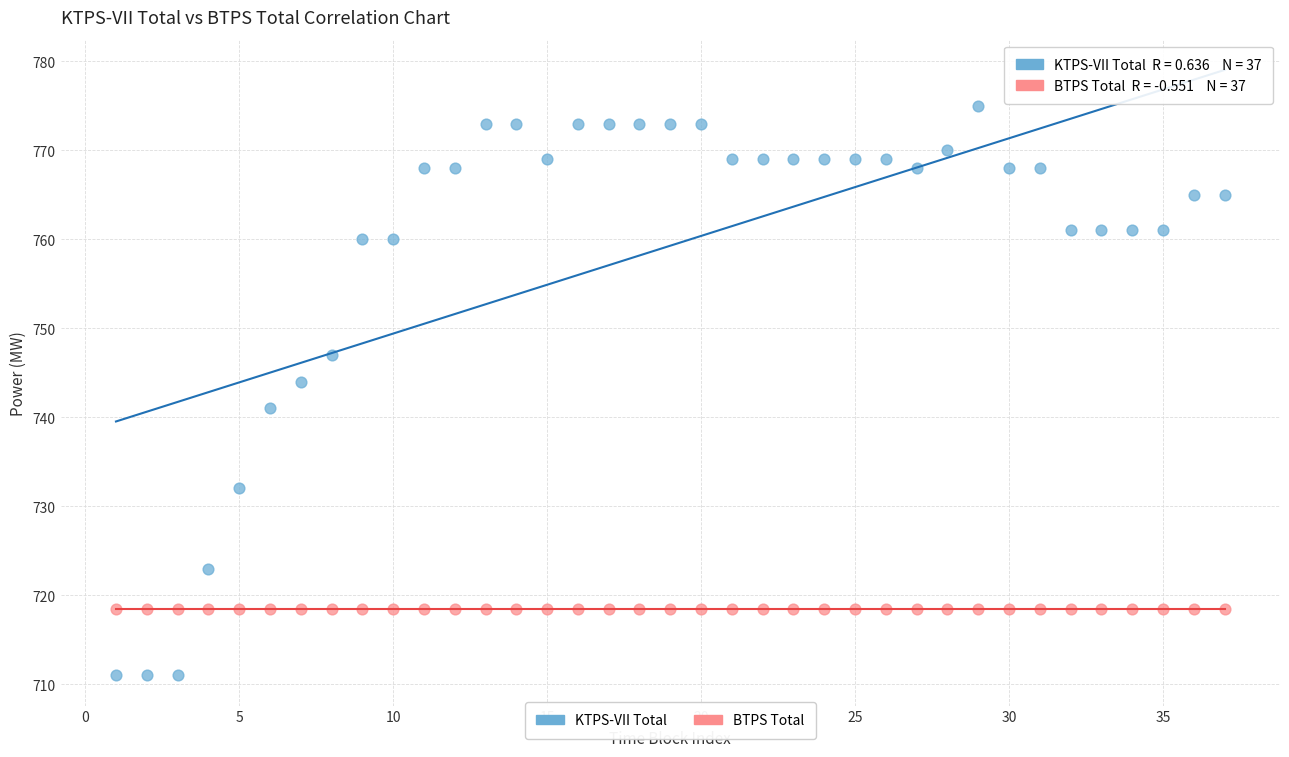

What is the X range (max minus min) for the scatter plot?

36.0